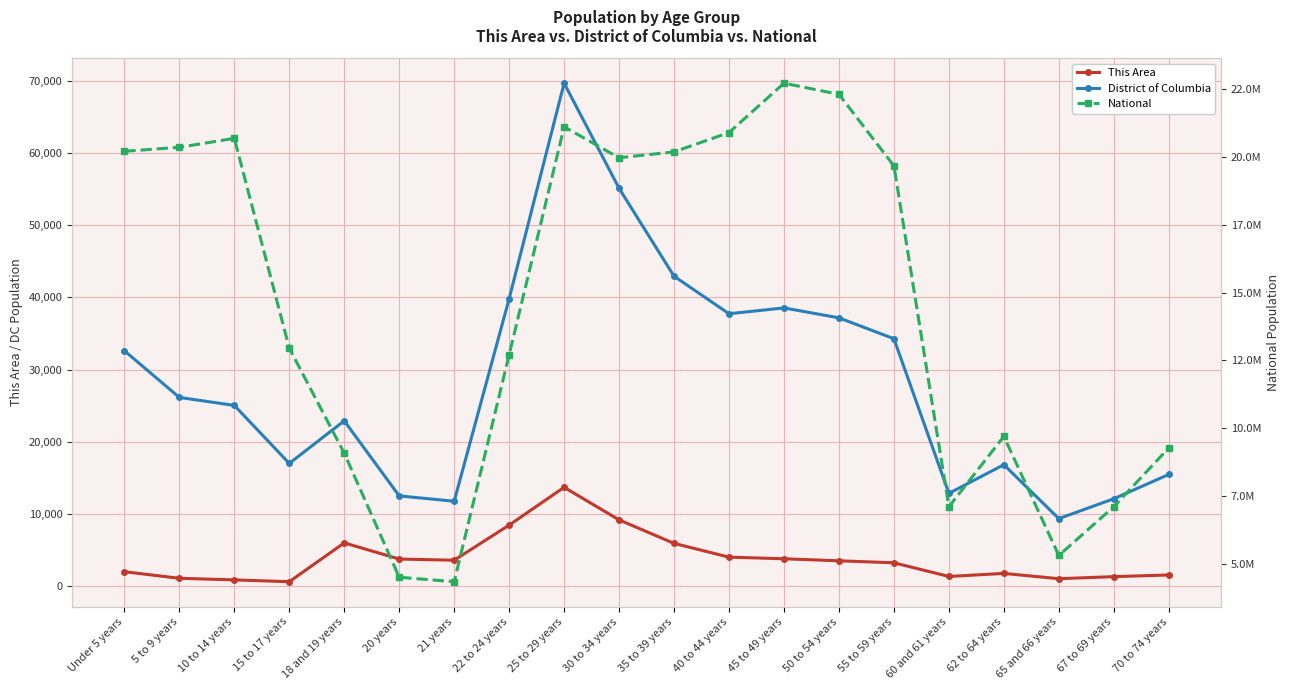

What are all the series names shown in the legend?

This Area, District of Columbia, National